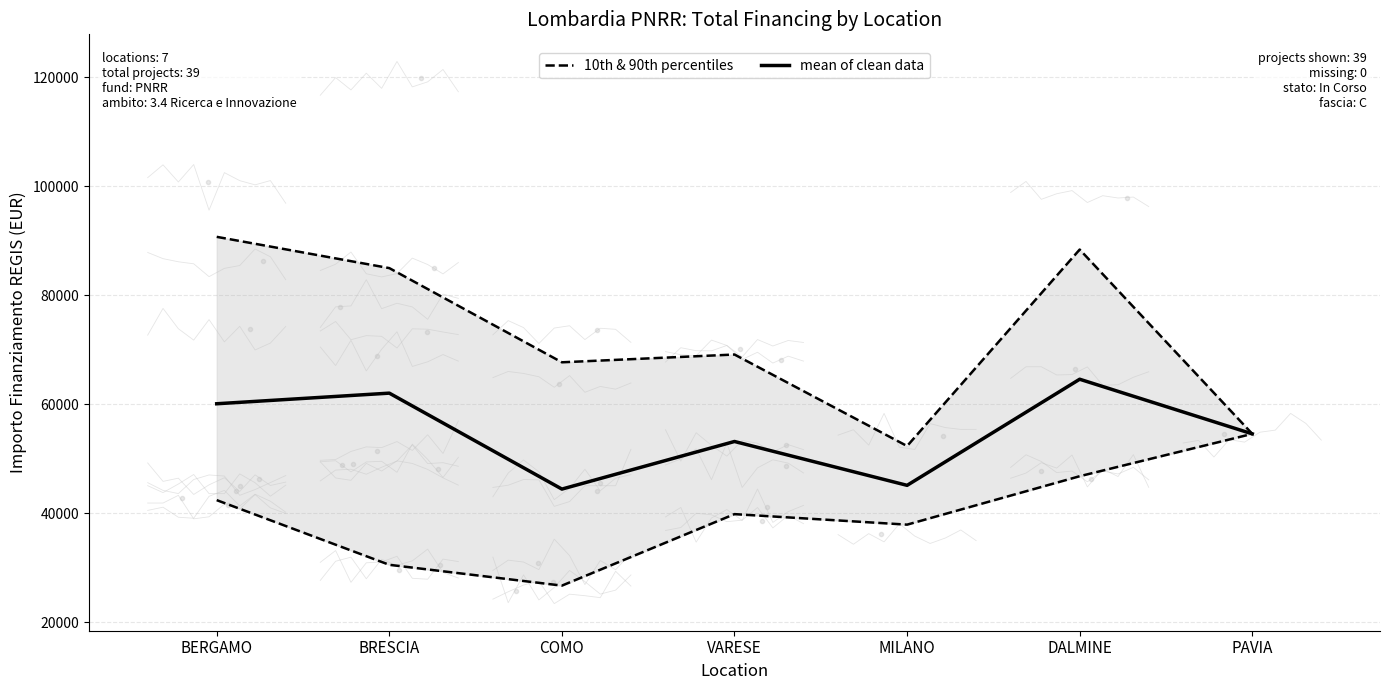

True or false: mean of clean data and 10th & 90th percentiles cross at least once.

False